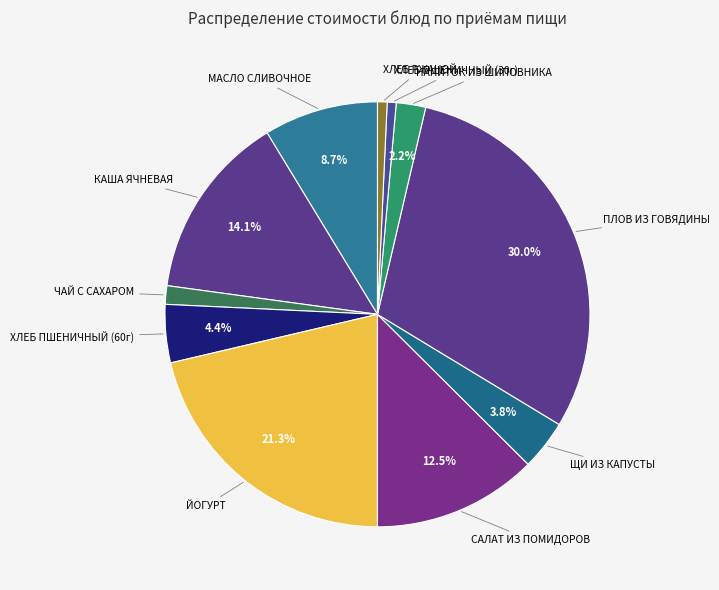

Does any single category account for the majority?

No